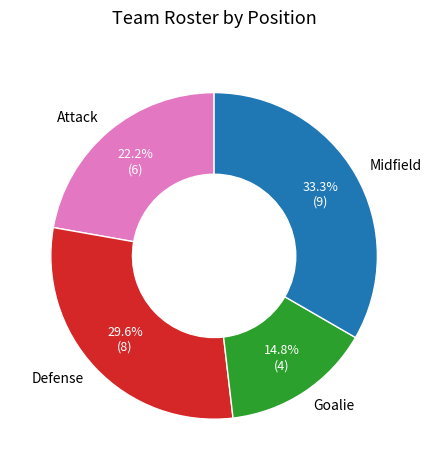

Approximately how many times larger is the value at Midfield compared to Goalie?

2.2